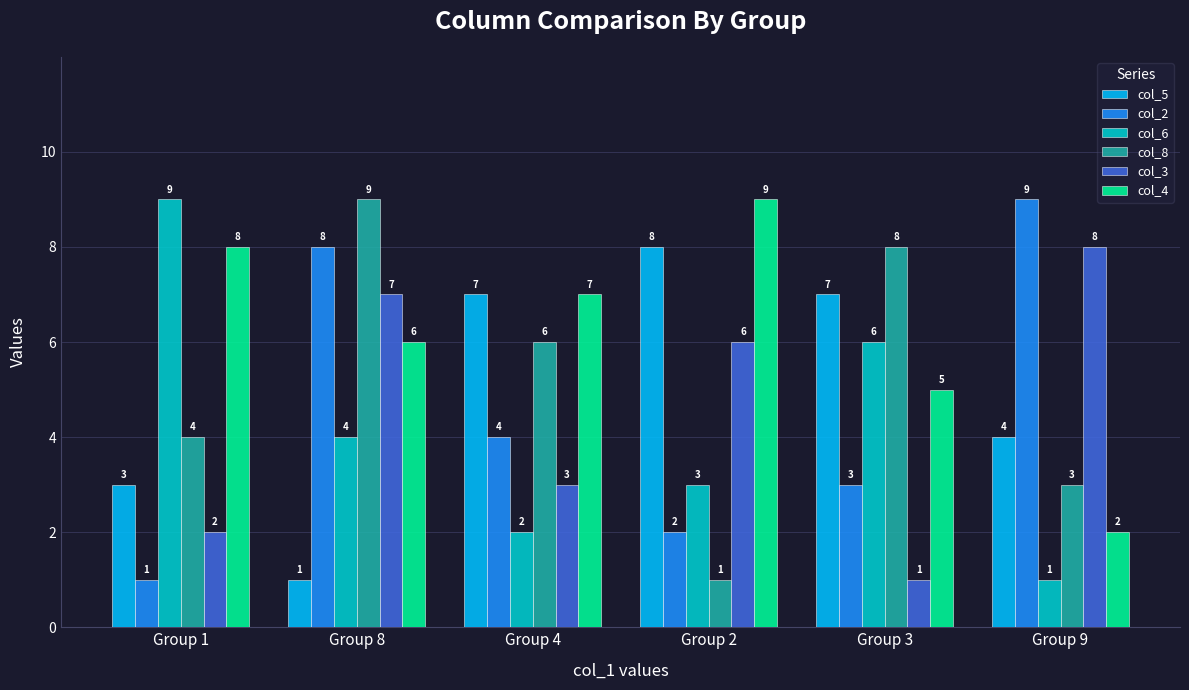

How many groups of bars are there?

6